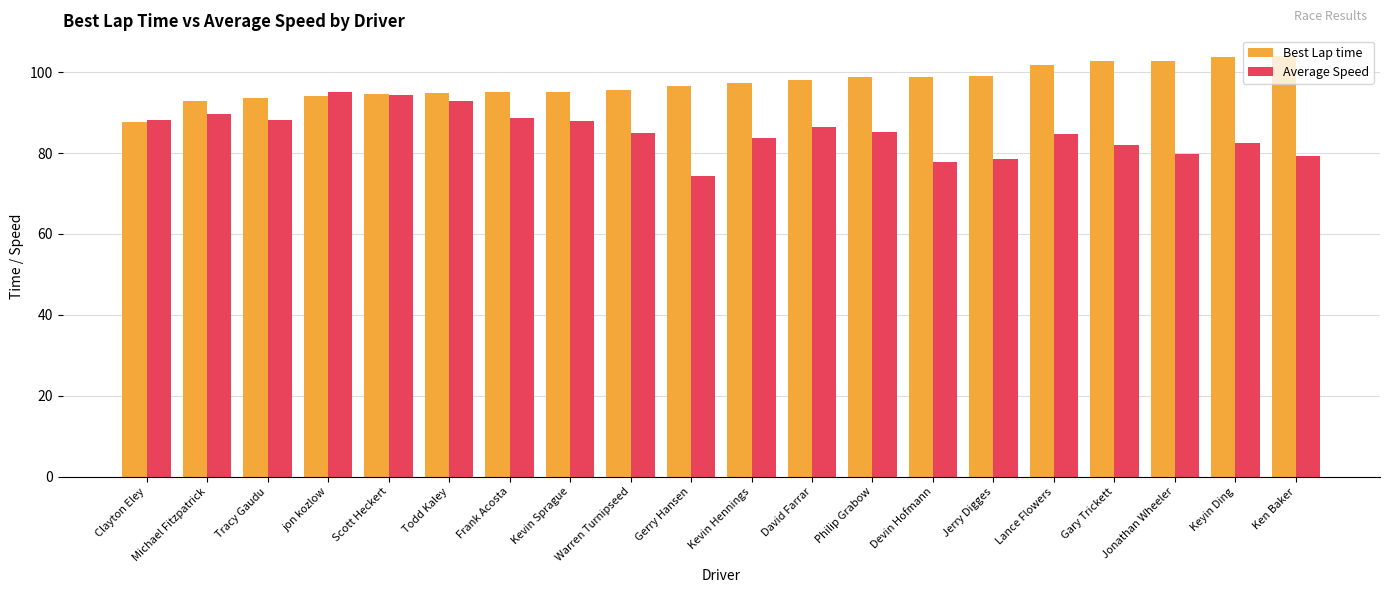

What is the sum of the Average Speed values at Tracy Gaudu and Michael Fitzpatrick?

177.9